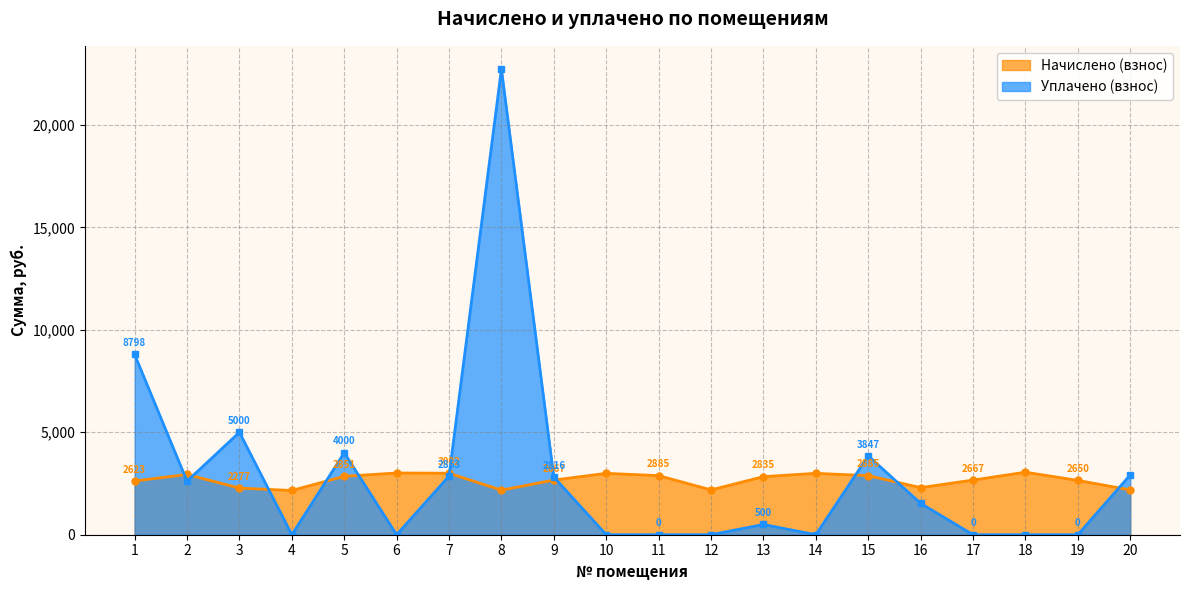

Does the chart display data point markers on the line(s)?

Yes